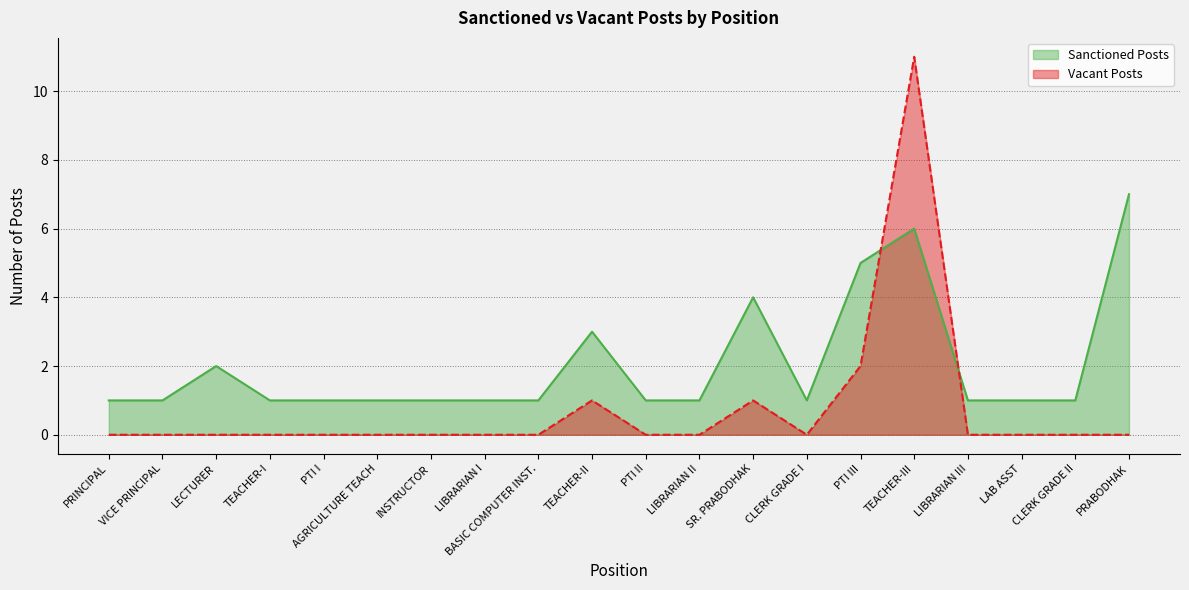

What is the highest value of the Vacant Posts series?

11